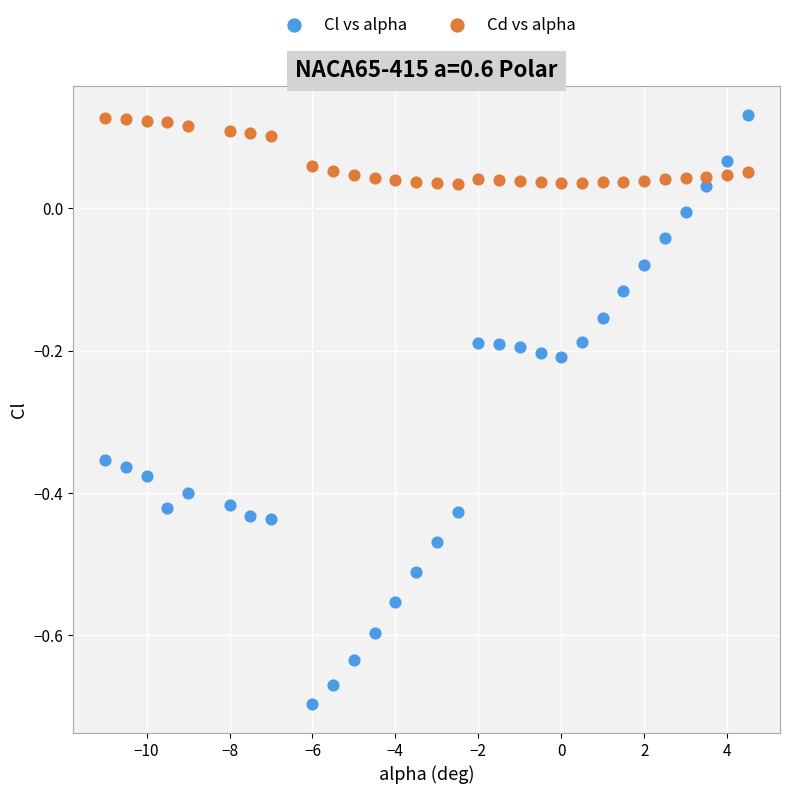

Across all data points, what is the range of X values (max minus min)?

15.5